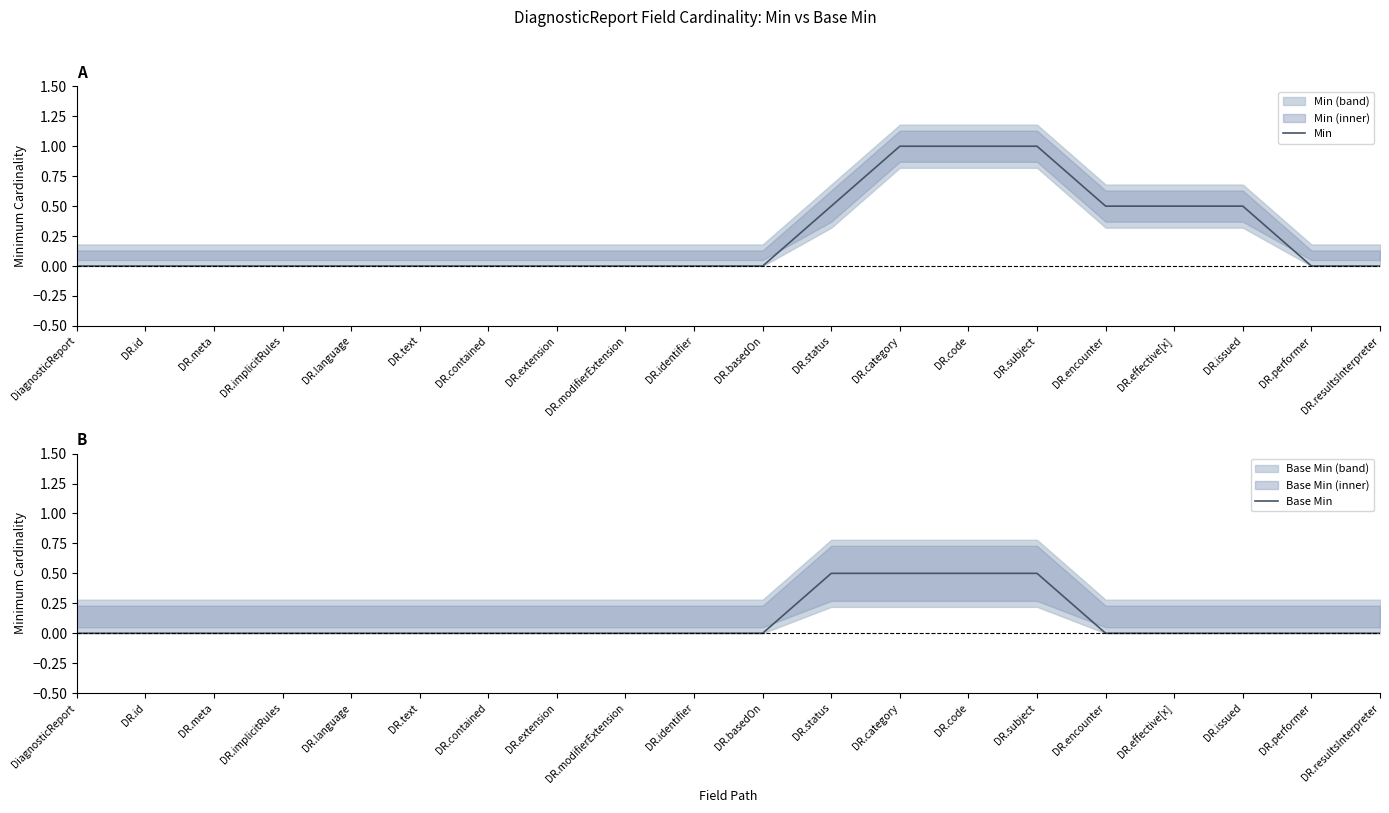

True or false: Base Min and Min intersect in this chart.

False